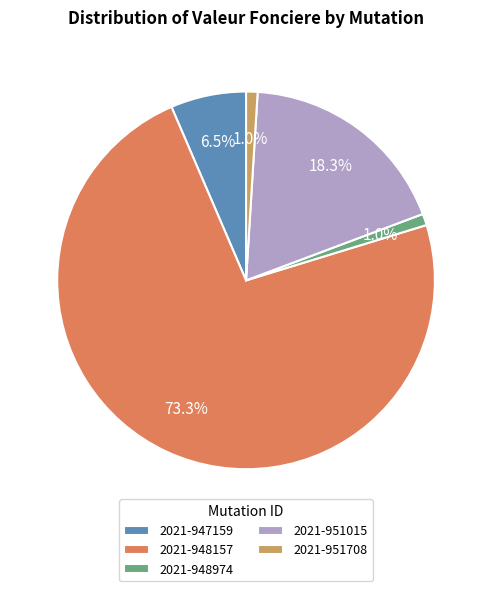

What portion of the pie excludes 2021-947159?

93.5%